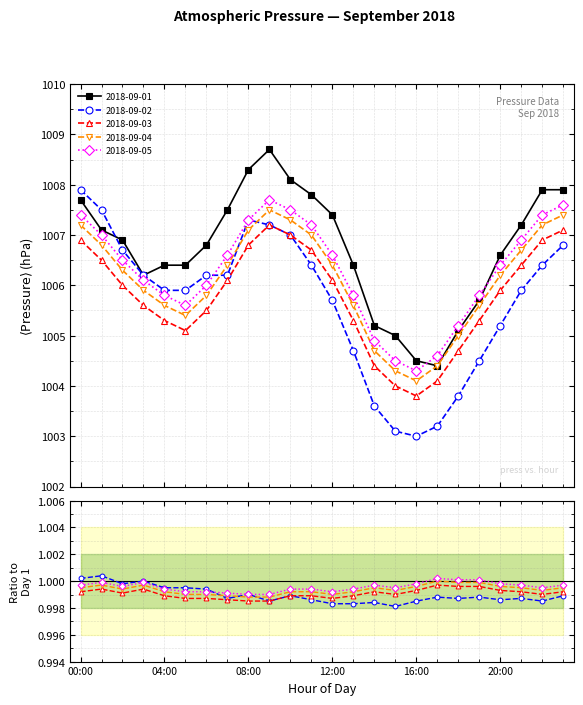

Between 19:00 and 20:00, which series saw the biggest shift?

2018-09-01